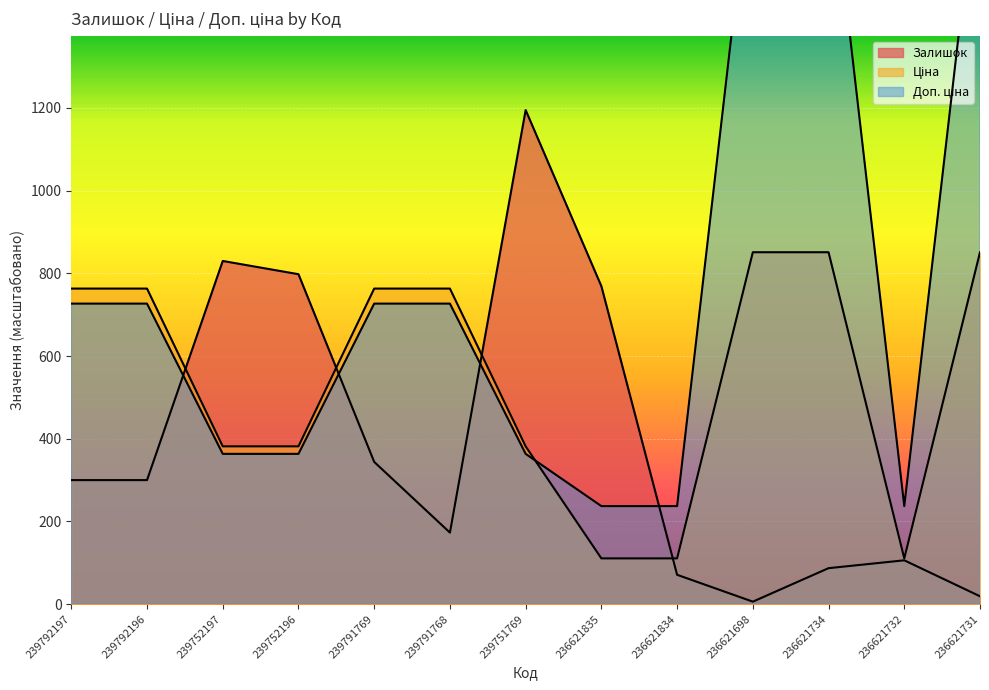

What are all the series names shown in the legend?

Залишок, Ціна, Доп. ціна